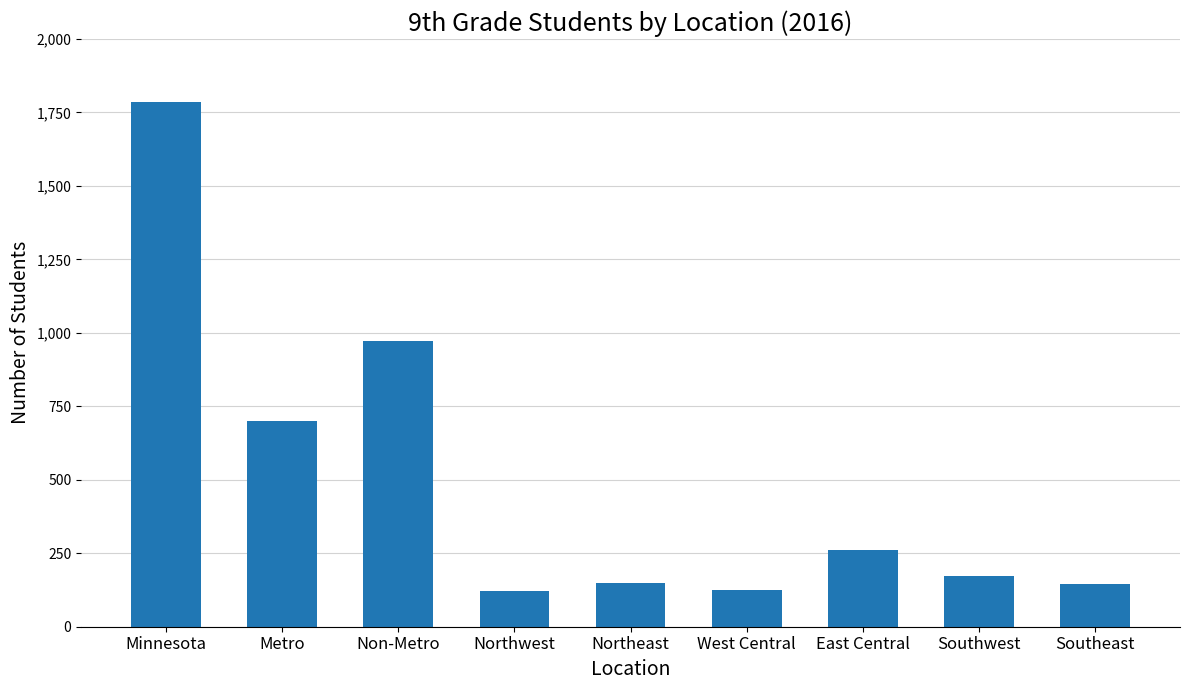

Which has a higher value, Southwest or Non-Metro?

Non-Metro